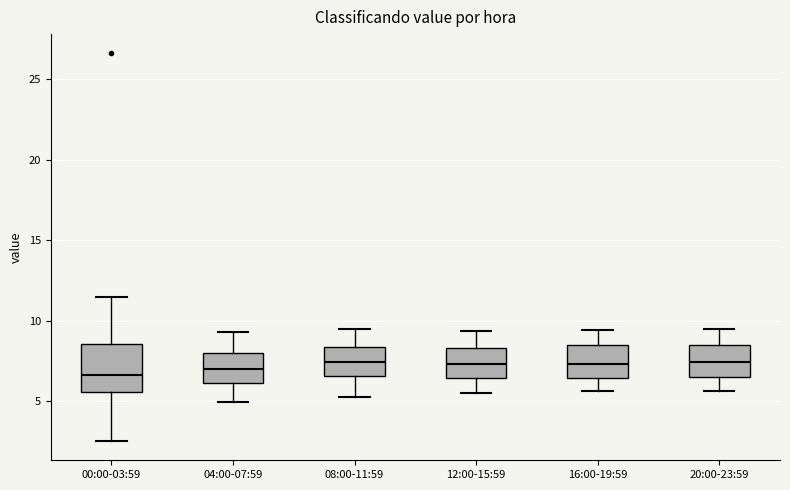

Reading left to right, transcribe this box plot: for each box, give where its median line is, the range the box spans, and where its two whiskers end, as read against the y-axis. The values are not printed on the chart, so give them approximately, as read against the axis.

00:00-03:59: median 6.5, box 5.5 to 8.5, whiskers 2.5 to 11.5
04:00-07:59: median 7.0, box 6.0 to 8.0, whiskers 5.0 to 9.5
08:00-11:59: median 7.5, box 6.5 to 8.5, whiskers 5.5 to 9.5
12:00-15:59: median 7.5, box 6.5 to 8.5, whiskers 5.5 to 9.5
16:00-19:59: median 7.5, box 6.5 to 8.5, whiskers 5.5 to 9.5
20:00-23:59: median 7.5, box 6.5 to 8.5, whiskers 5.5 to 9.5